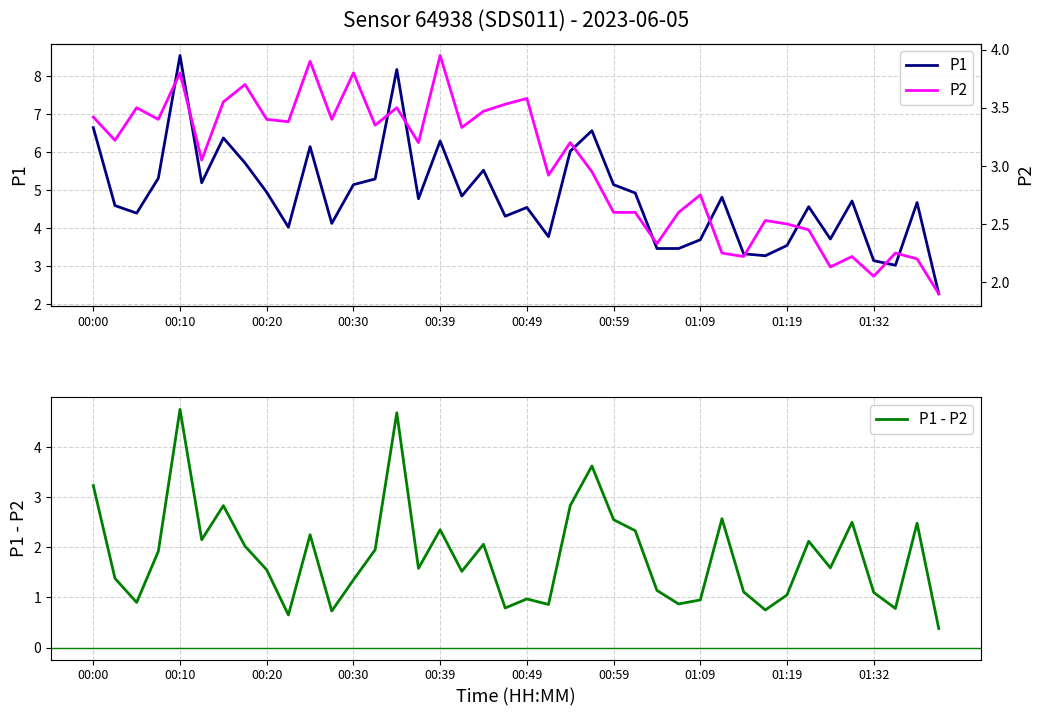

True or false: P1 - P2 and P1 intersect in this chart.

False